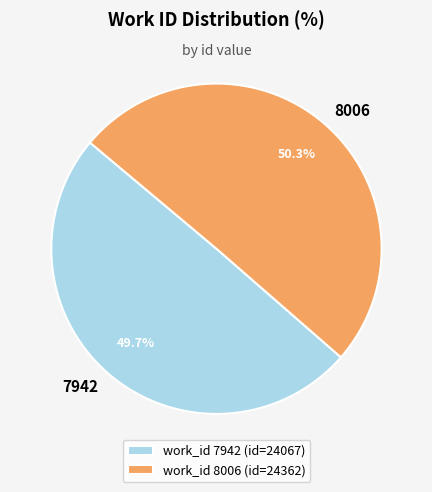

Is there a majority slice in this chart?

Yes